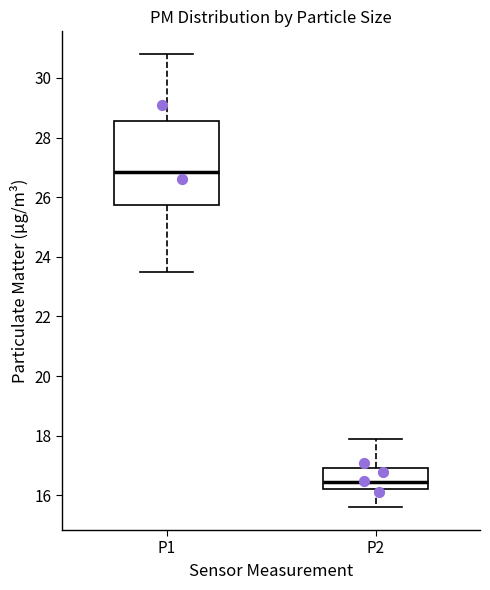

Reading left to right, transcribe this box plot: for each box, give where its median line is, the range the box spans, and where its two whiskers end, as read against the y-axis. The values are not printed on the chart, so give them approximately, as read against the axis.

P1: median 26.8, box 25.8 to 28.6, whiskers 23.6 to 30.8
P2: median 16.4, box 16.2 to 17.0, whiskers 15.6 to 18.0